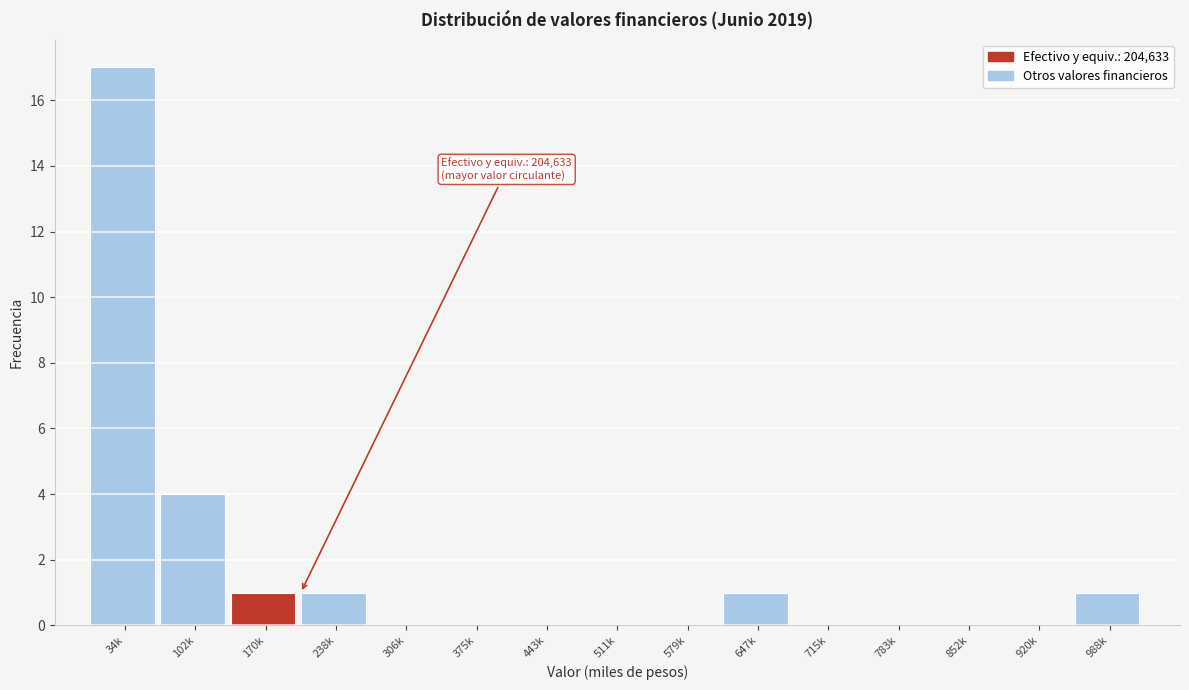

Reading right to left, what are all the values shown in this chart?

988k=1	920k=0	852k=0	783k=0	715k=0	647k=1	579k=0	511k=0	443k=0	375k=0	306k=0	238k=1	170k=1	102k=4	34k=17